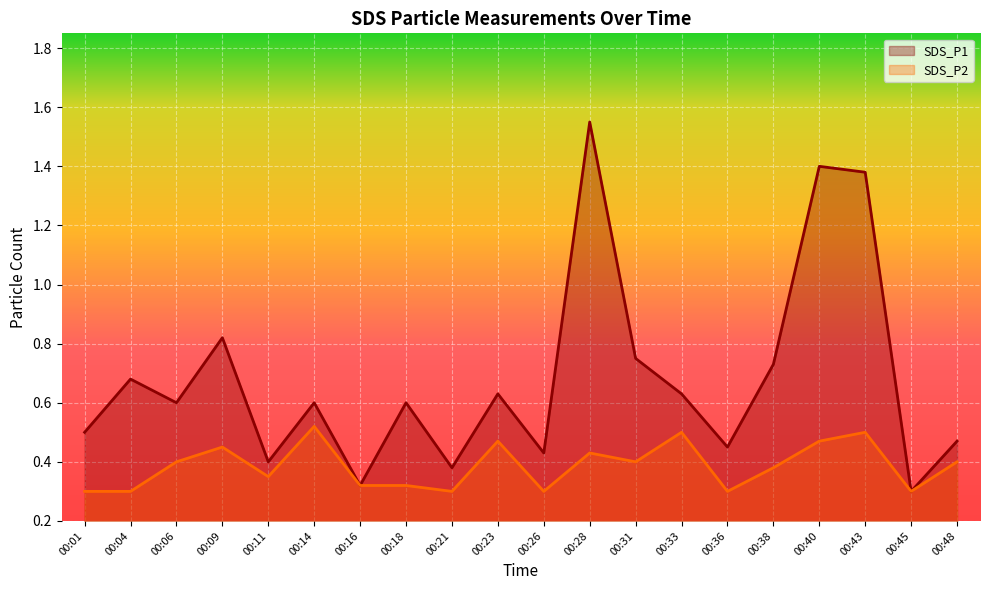

Where is SDS_P1 nearest to the value 0?

00:45